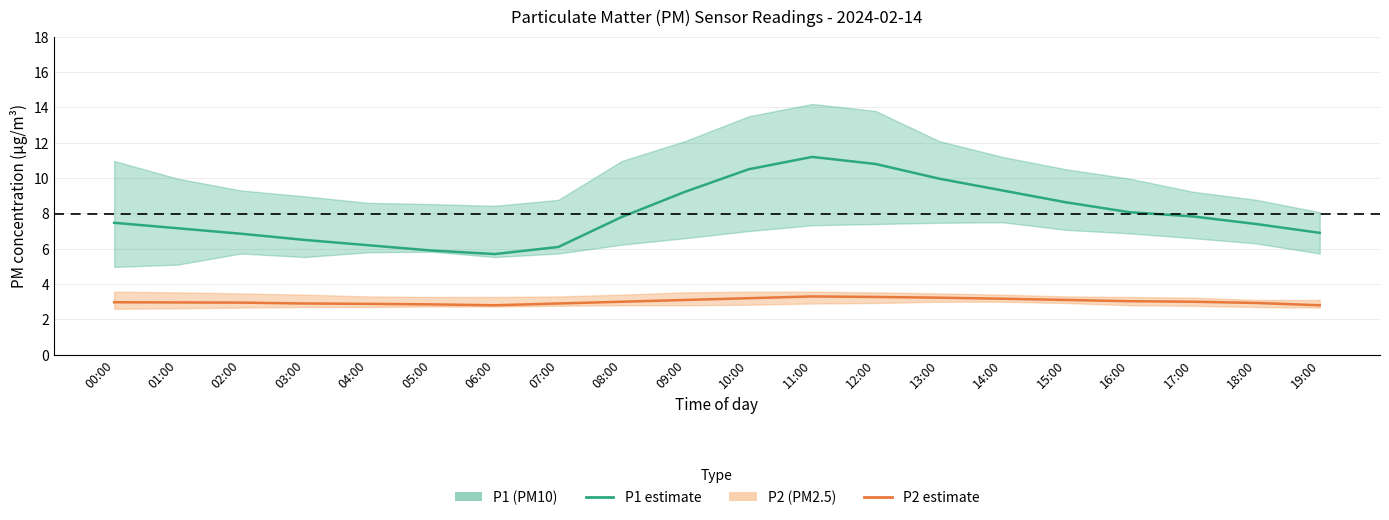

What position from the left is 10:00?

11